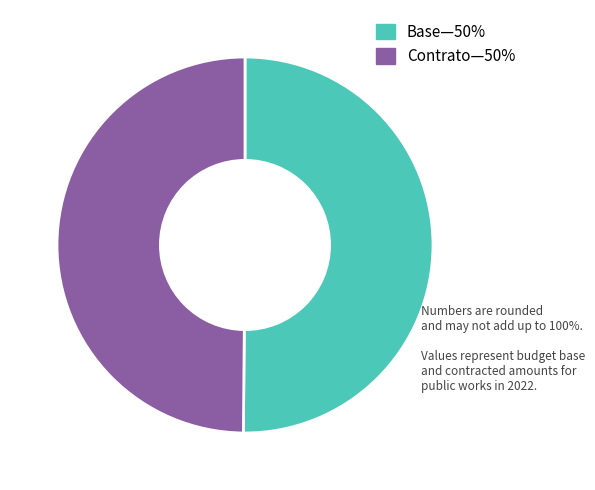

Count the number of slices in the pie.

2